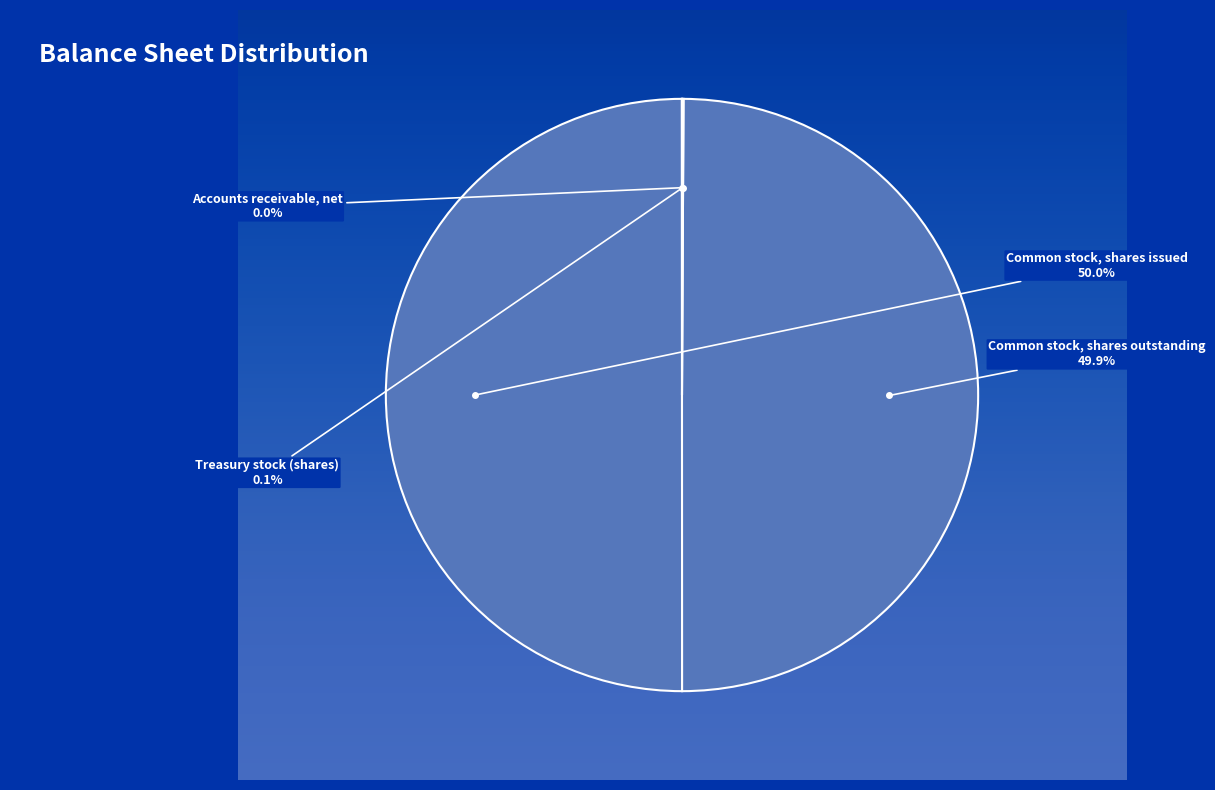

What portion of the pie excludes Common stock, shares outstanding?

50.1%